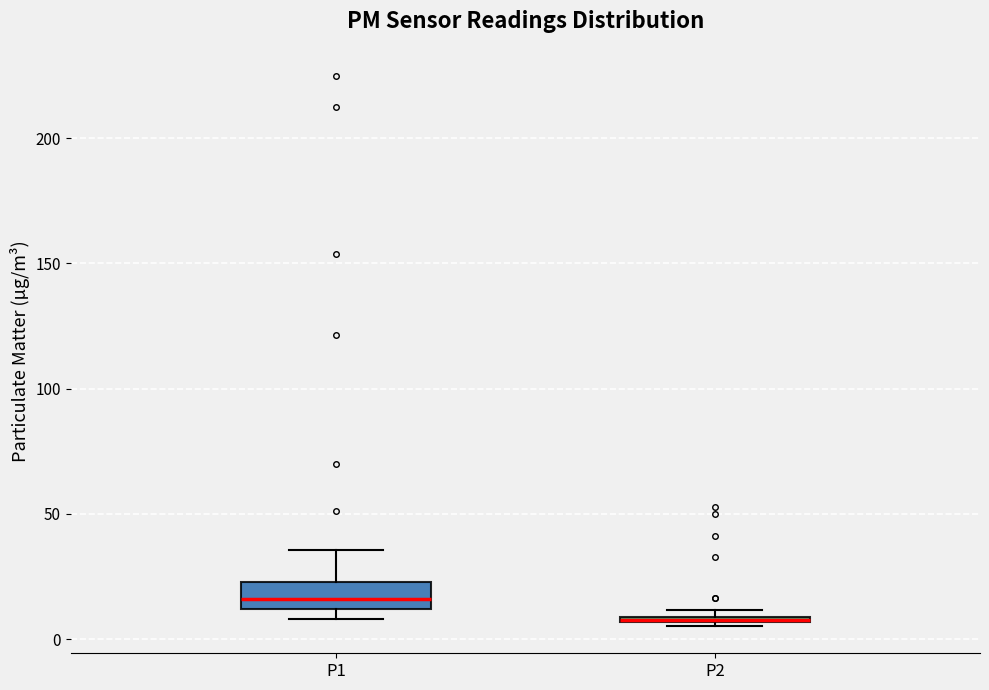

Where is the upper edge of the box for P2 on the y-axis? The values are not printed on the chart, so give them approximately, as read against the axis.

10